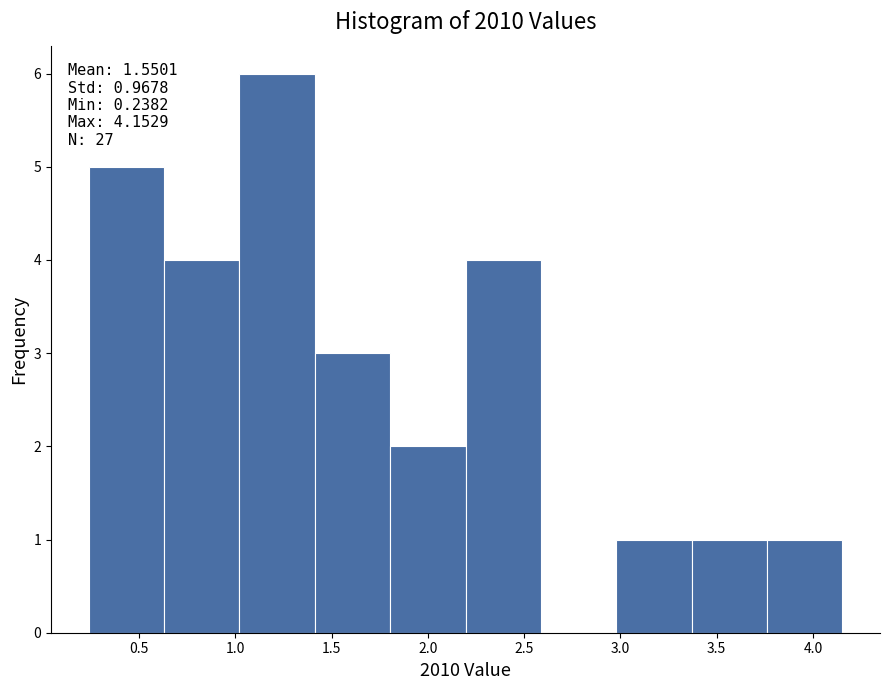

Which range on the x-axis has the tallest bar?

1.00 to 1.40